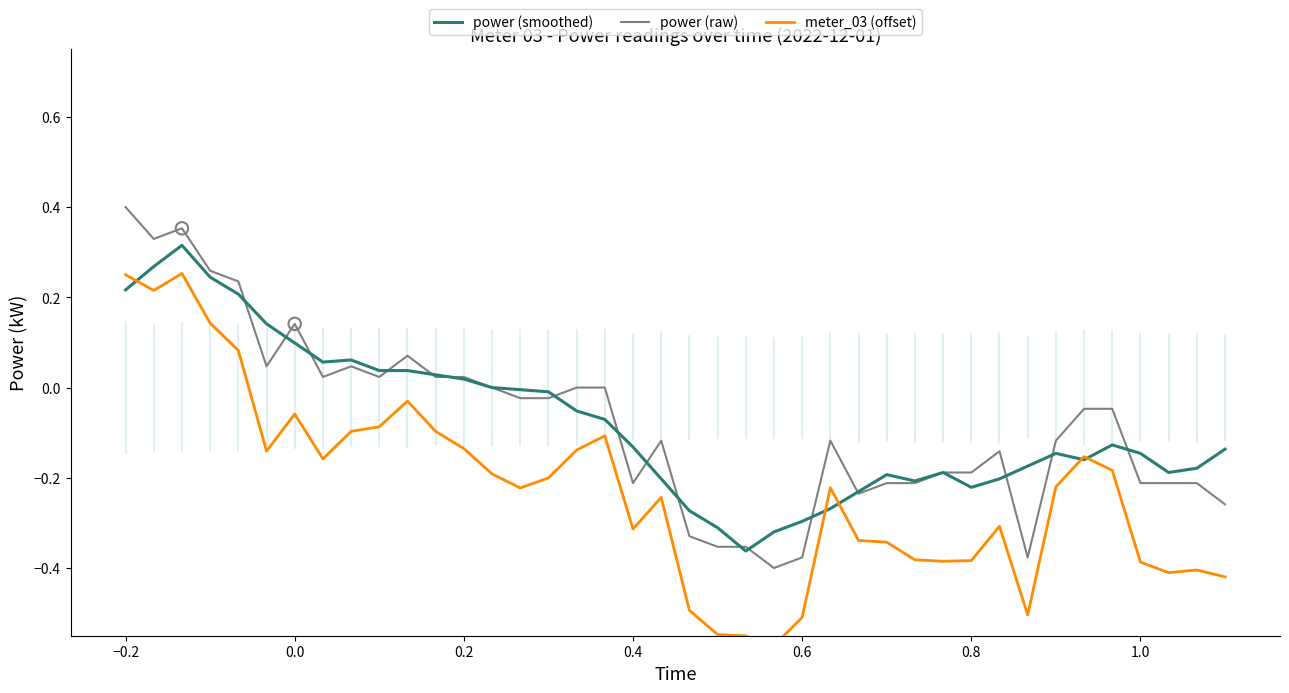

Is the value of power (raw) at 18 greater than the value of power (smoothed) at −0.2?

No